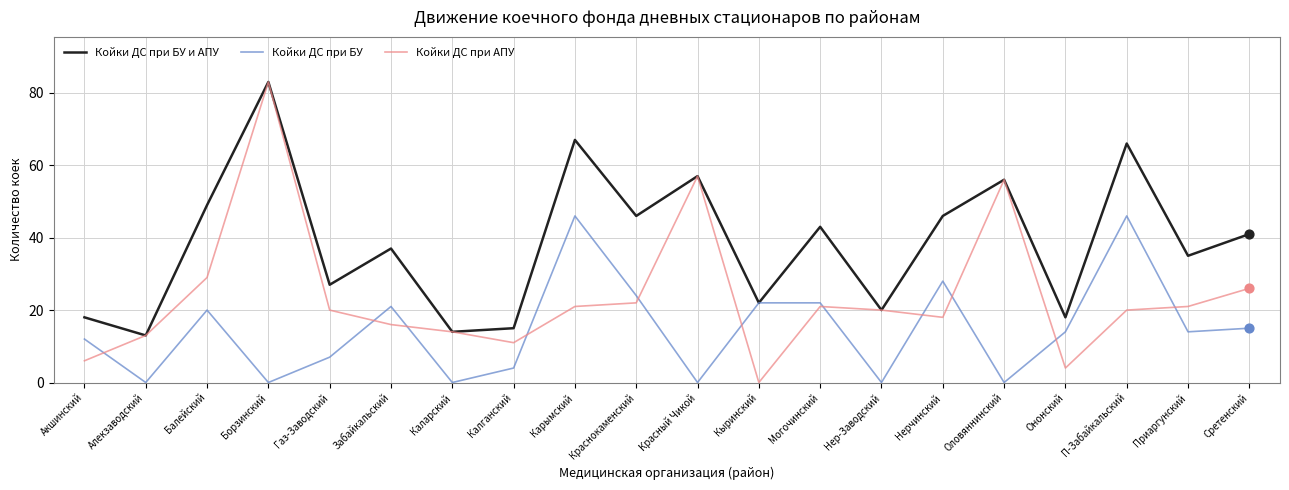

Which series has the largest total across all categories?

Койки ДС при БУ и АПУ